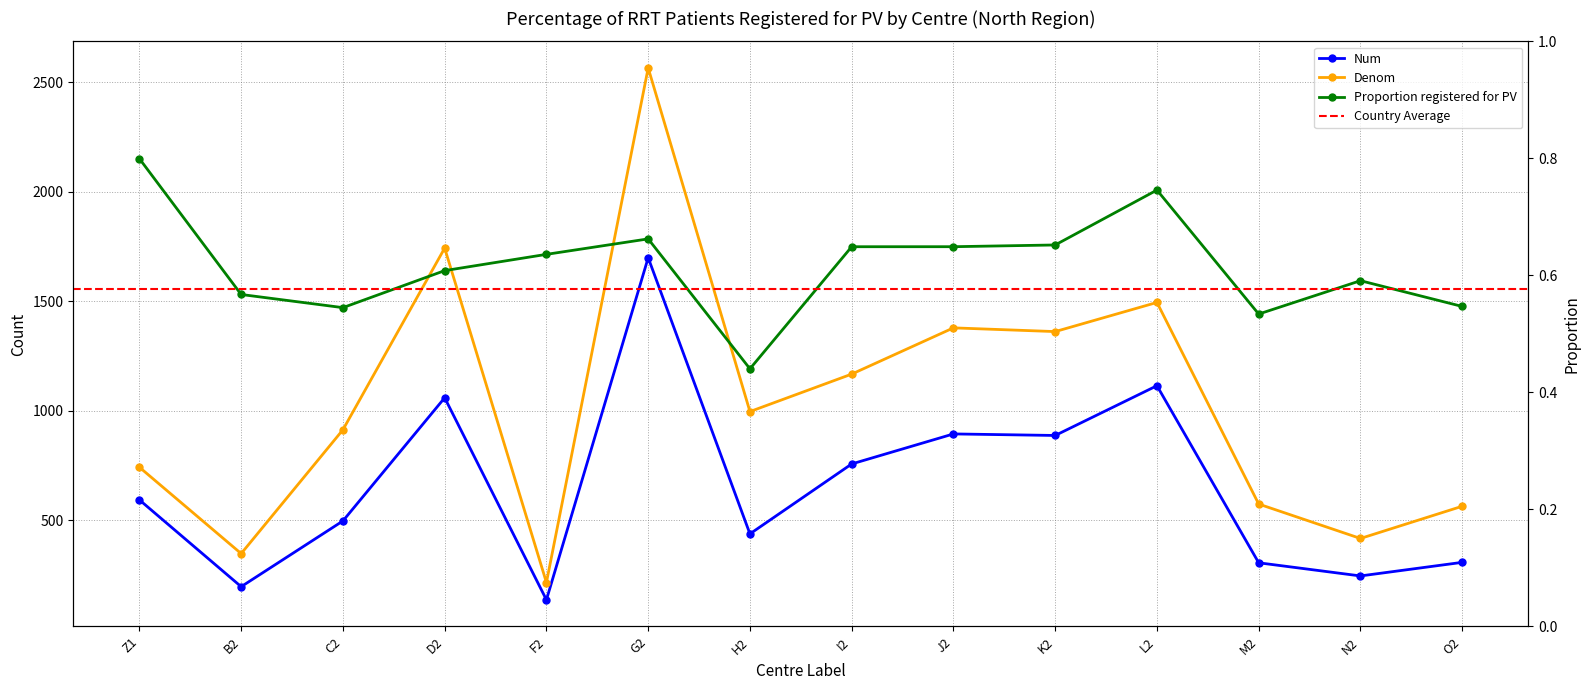

What is the sum of the Denom values at I2 and J2?

2547.0